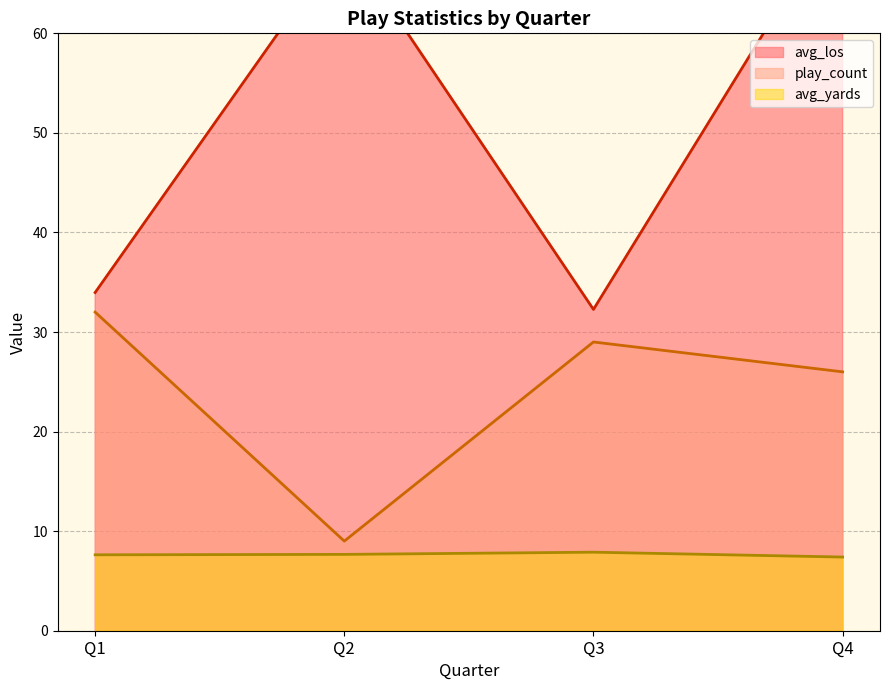

What value does the avg_los series have at Q4?

44.8